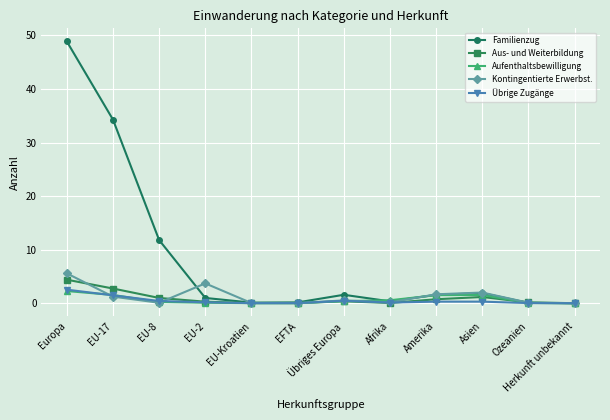

At which category is the sum across all series the highest?

Europa